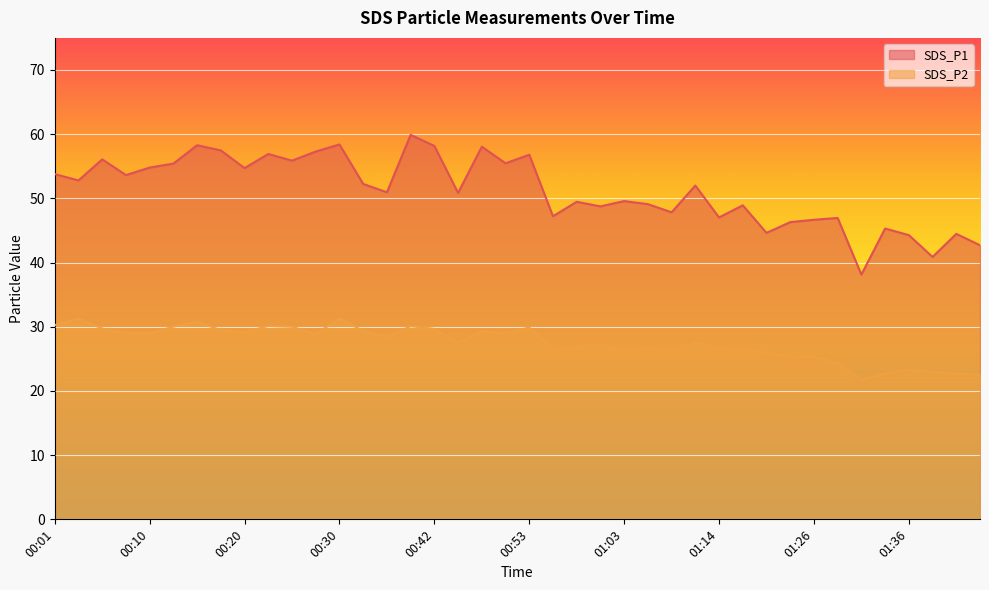

What is the total value across all series at 00:47?

87.4